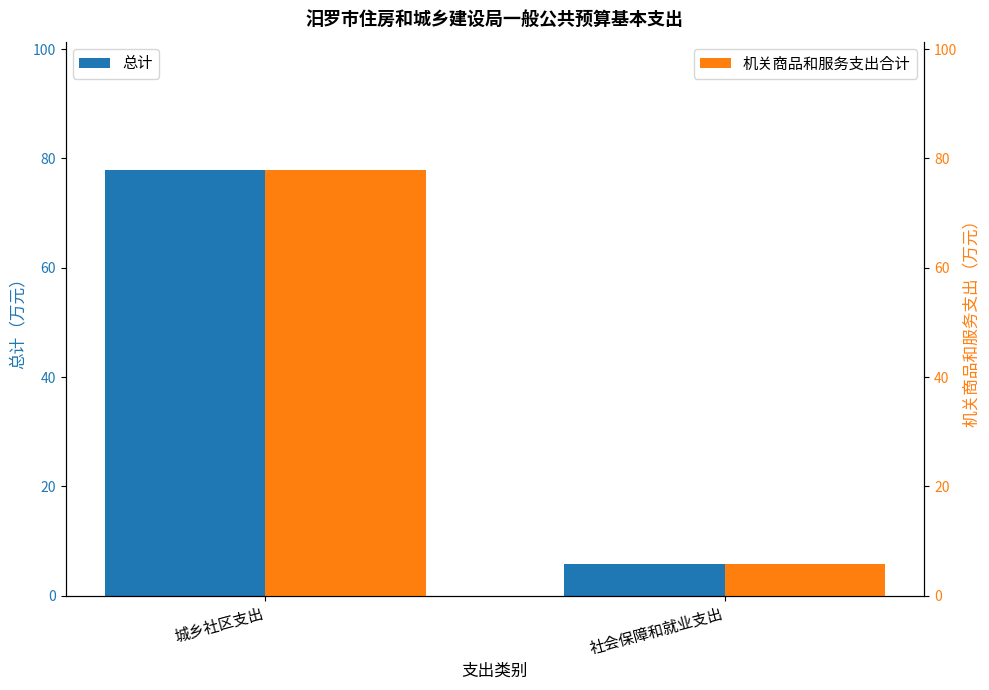

Does the chart contain any negative values?

No